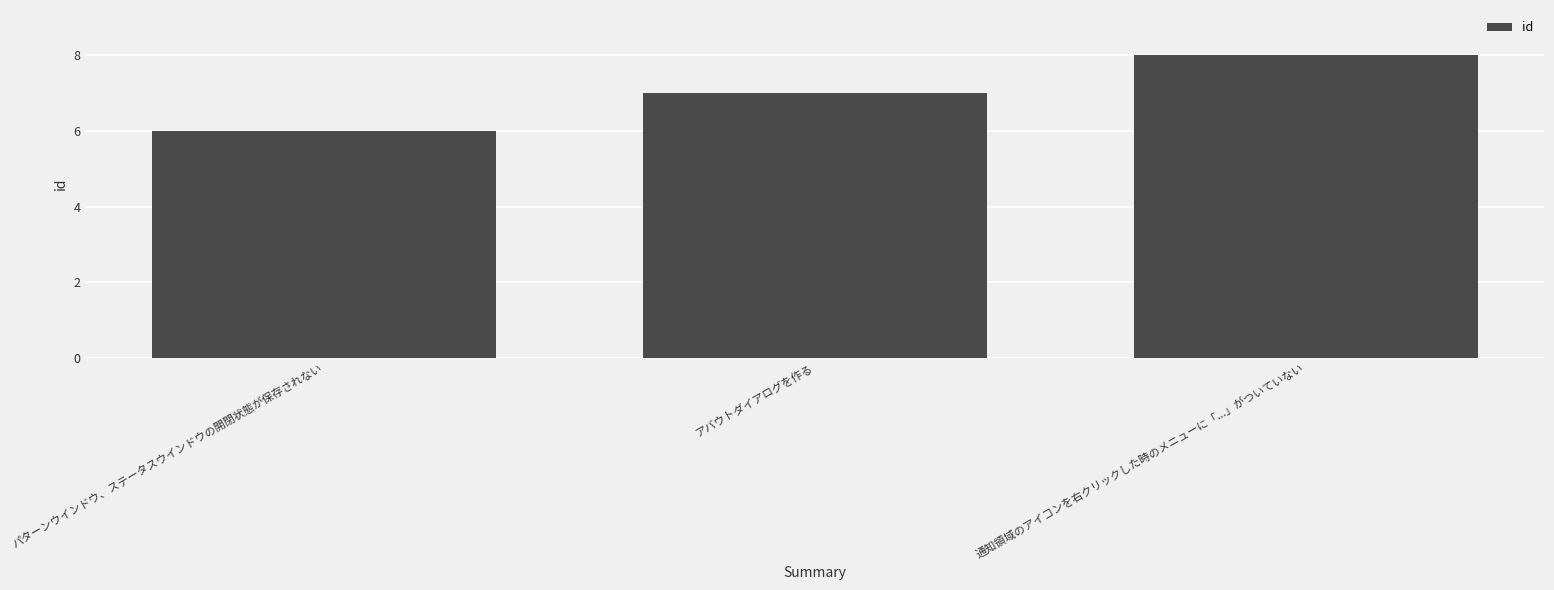

What is the minimum value shown in the chart?

6